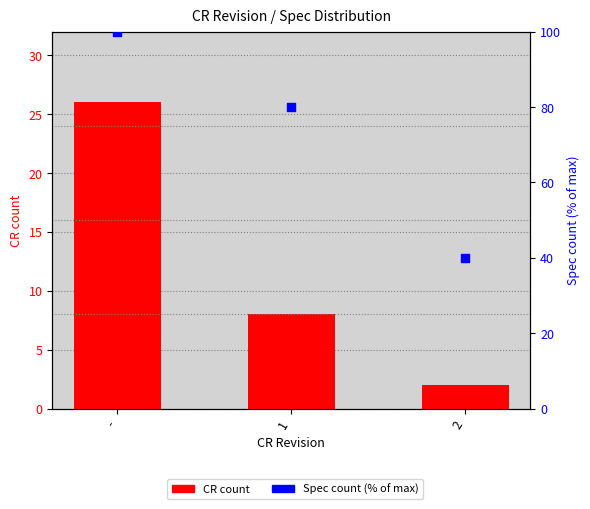

What are all the series names shown in the legend?

CR count, Spec count (% of max)